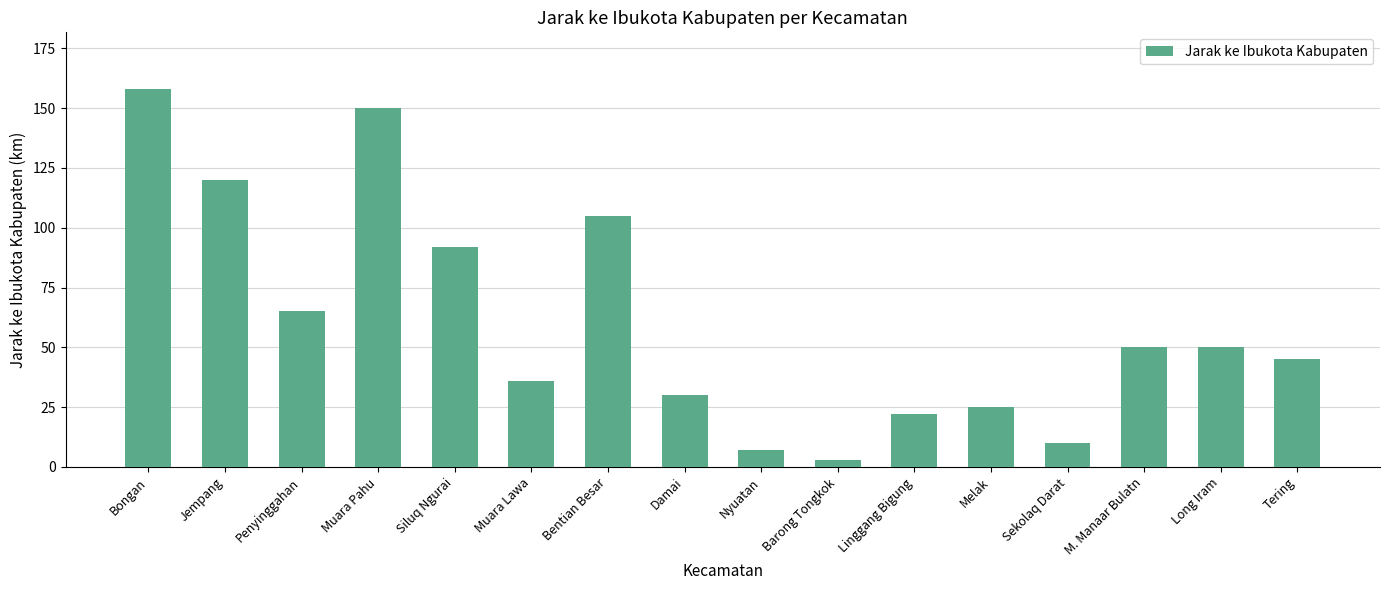

True or false: the data shows 158 at Bongan.

True